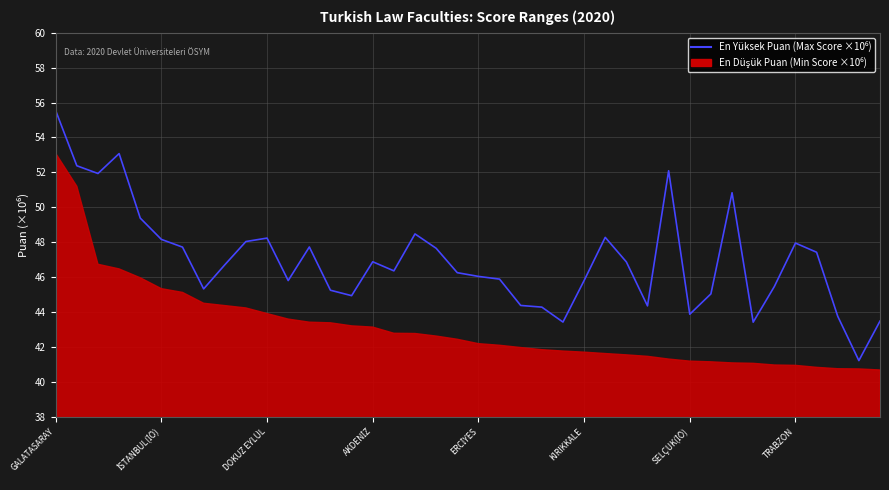

What is the difference between the maximum and minimum values?

14.3